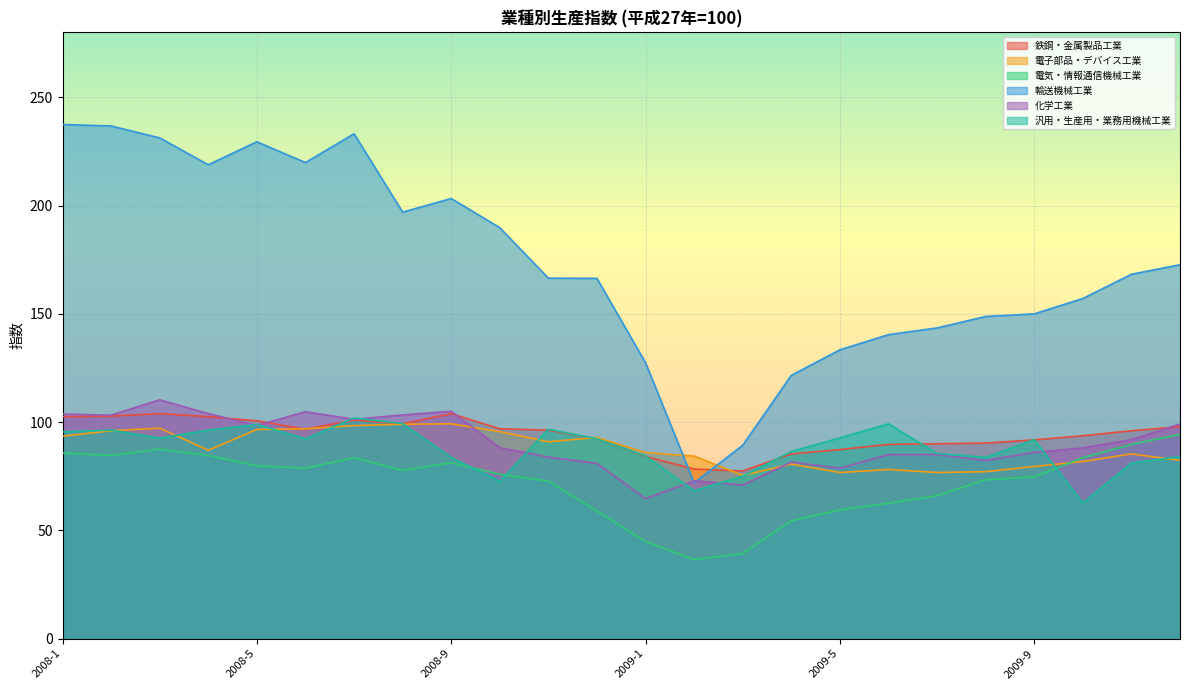

At which label does 汎用・生産用・業務用機械工業 first exceed 92?

2008-1